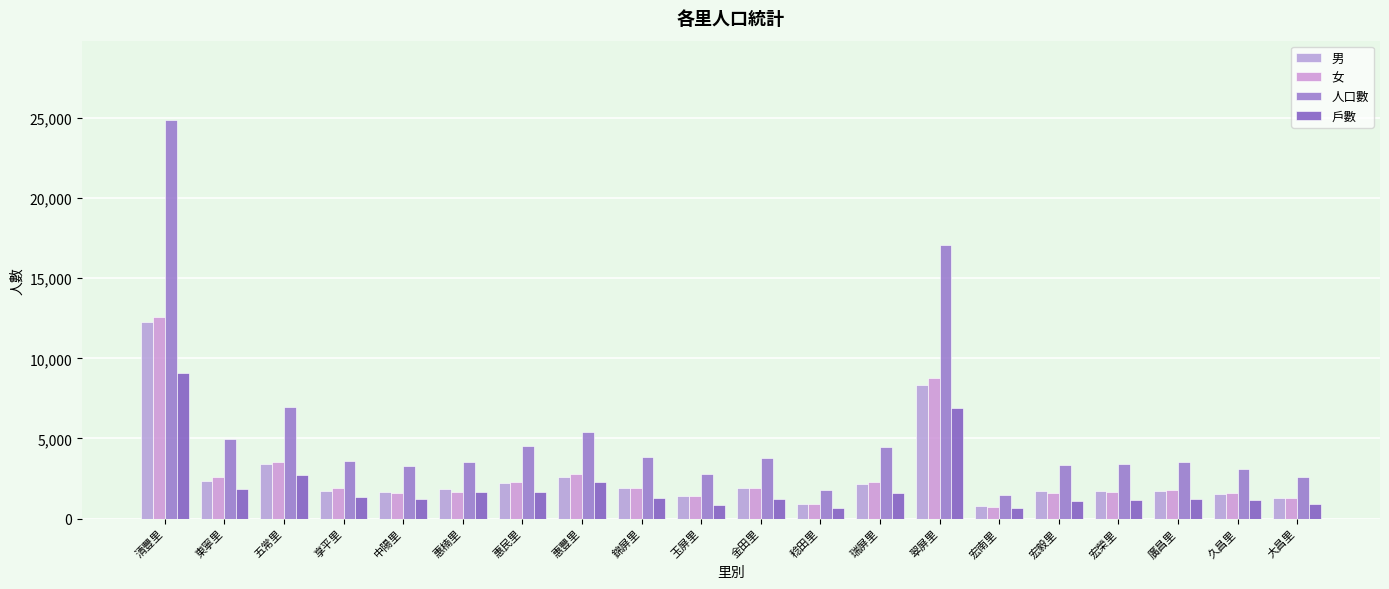

At which label does 男 reach its peak?

清豐里